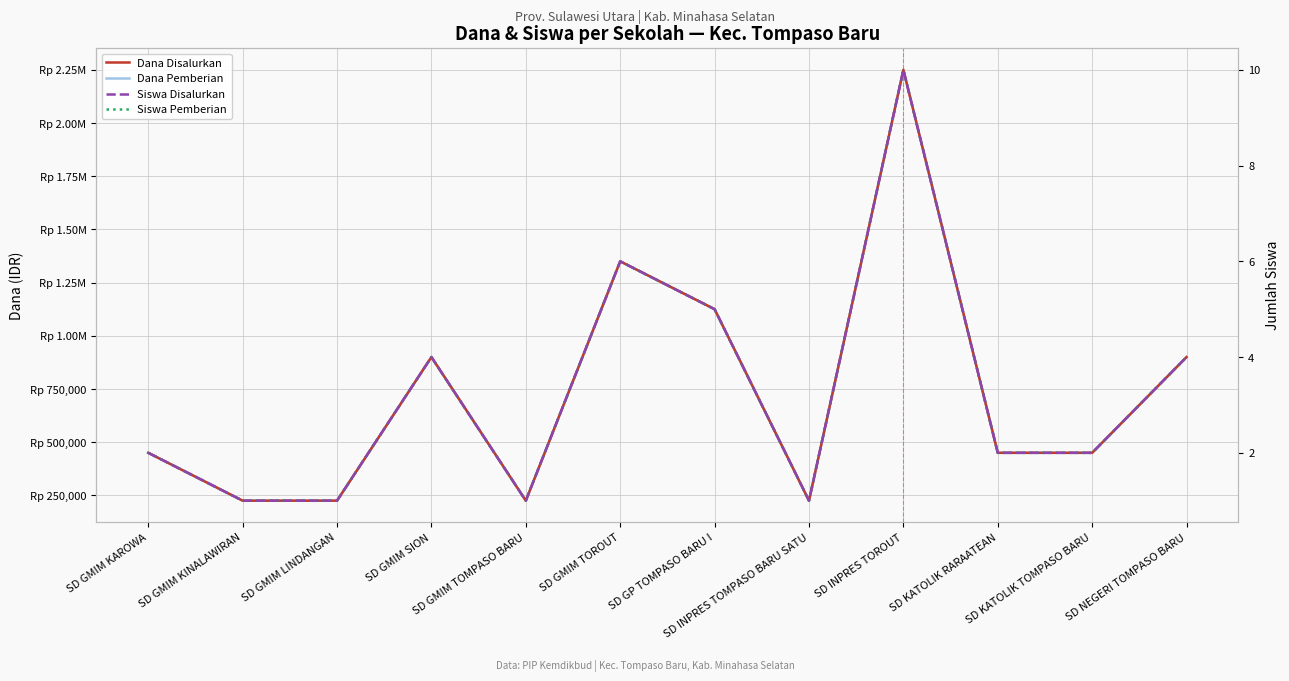

What is the label of the 12th point from the left?

SD NEGERI TOMPASO BARU